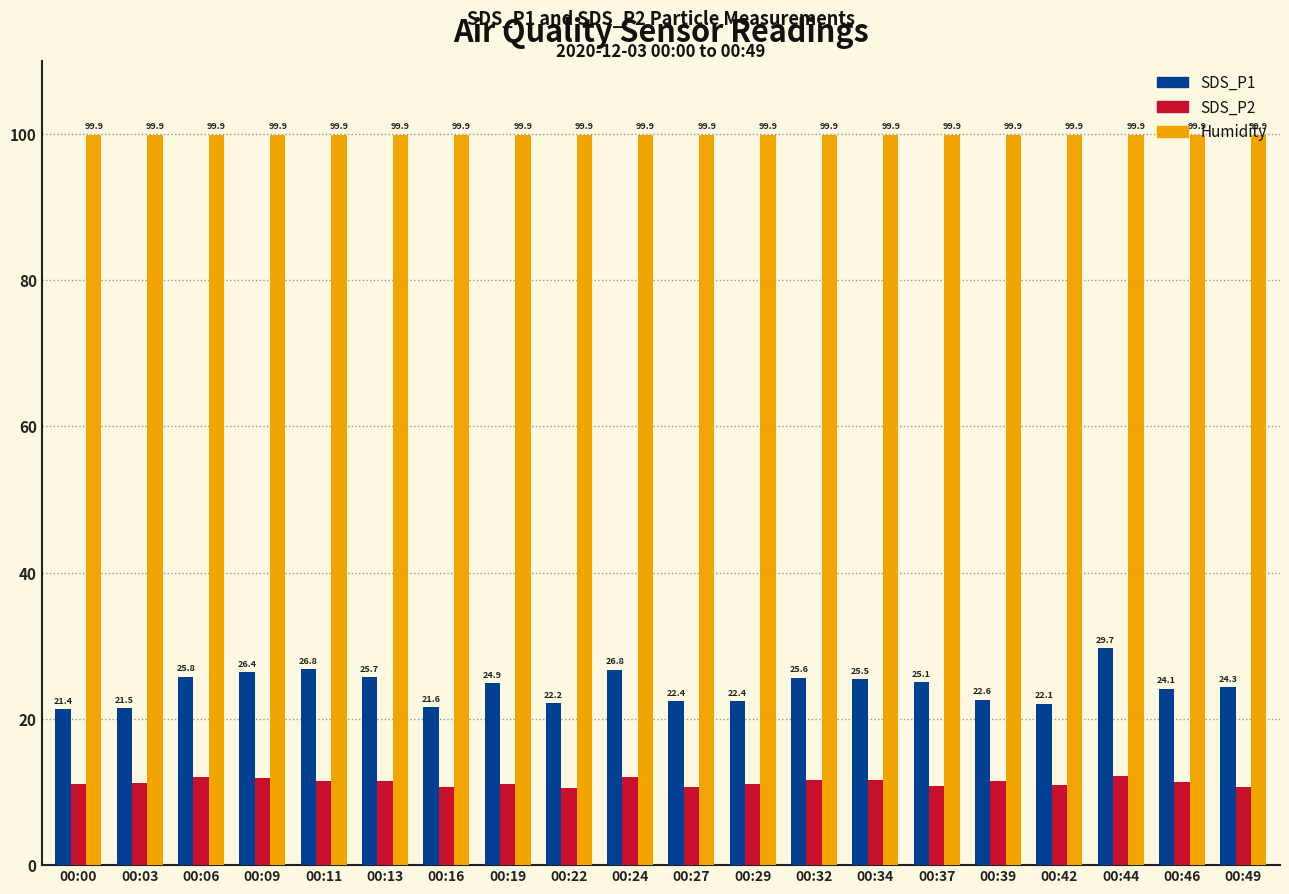

How many bars are there in each group?

3